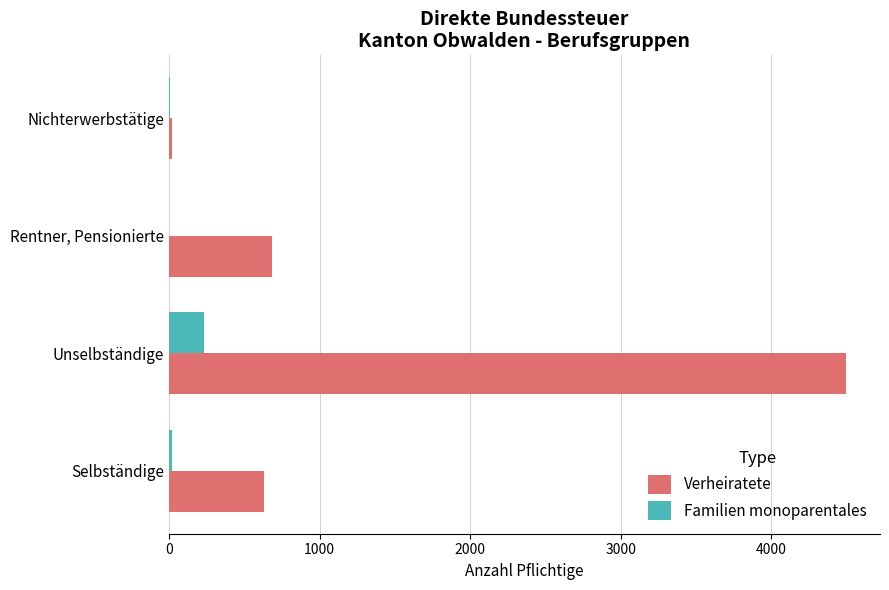

Which series has the largest total across all categories?

Verheiratete